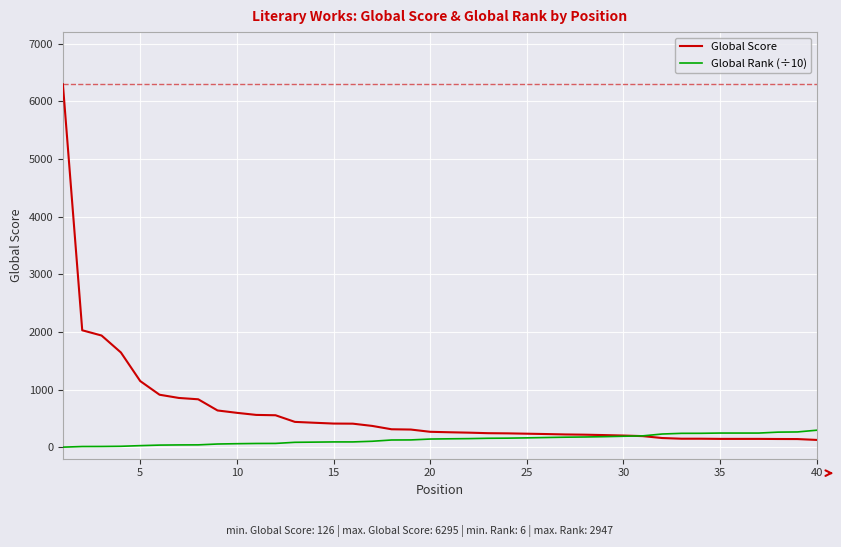

List the series in order of their overall mean, highest first.

Global Score, Global Rank (÷10)